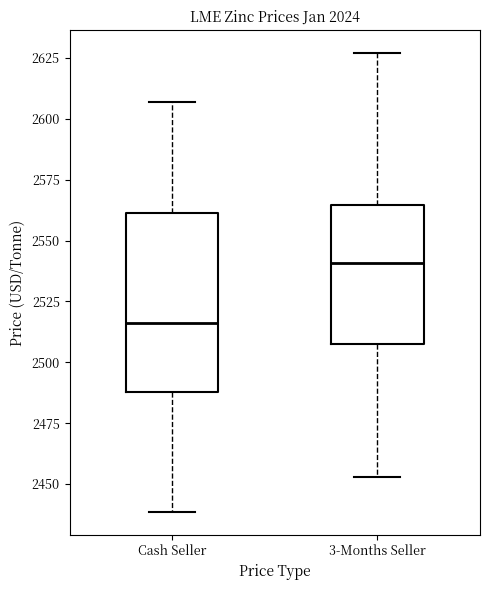

Reading left to right, transcribe this box plot: for each box, give where its median line is, the range the box spans, and where its two whiskers end, as read against the y-axis. The values are not printed on the chart, so give them approximately, as read against the axis.

Cash Seller: median 2515, box 2490 to 2560, whiskers 2440 to 2605
3-Months Seller: median 2540, box 2510 to 2565, whiskers 2455 to 2625